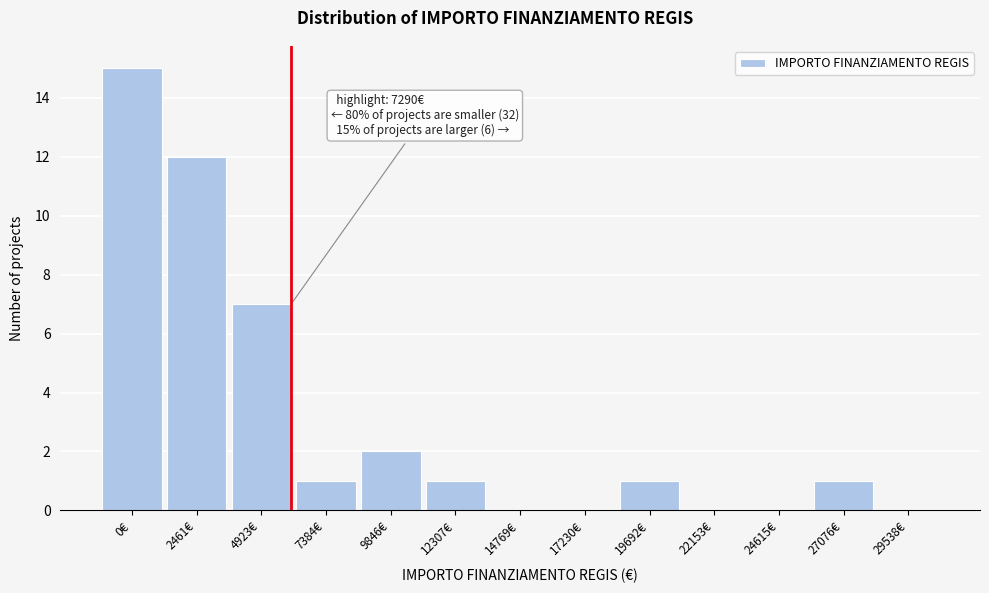

Reading left to right, transcribe all the data shown in this chart.

0€=15	2461€=12	4923€=7	7384€=1	9846€=2	12307€=1	14769€=0	17230€=0	19692€=1	22153€=0	24615€=0	27076€=1	29538€=0